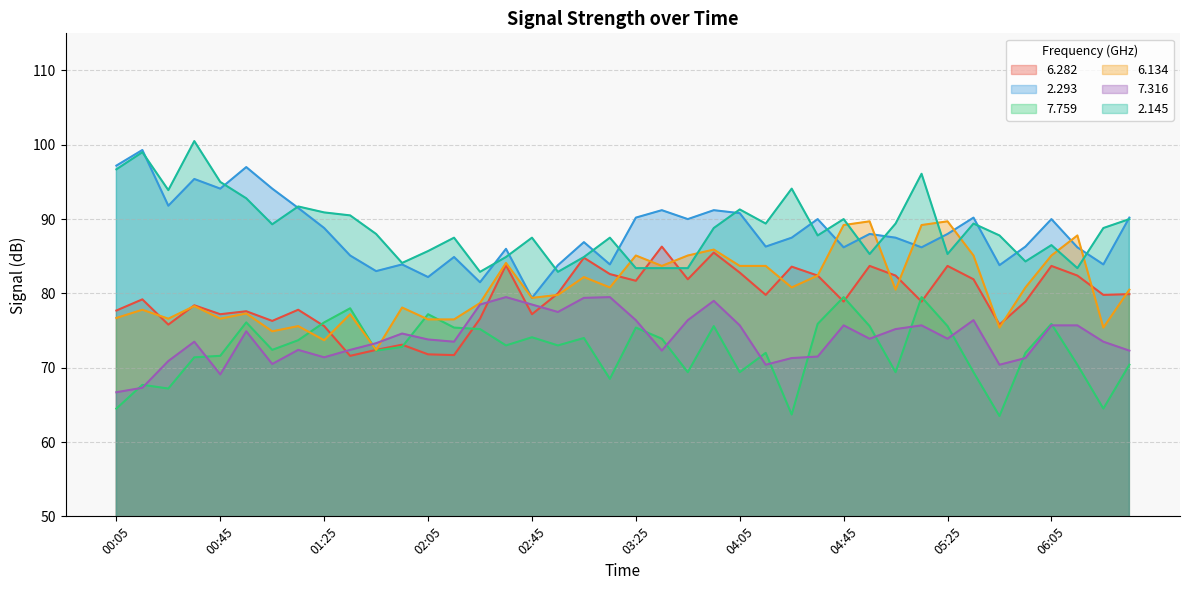

What is the total value across all series at 03:25?

492.2